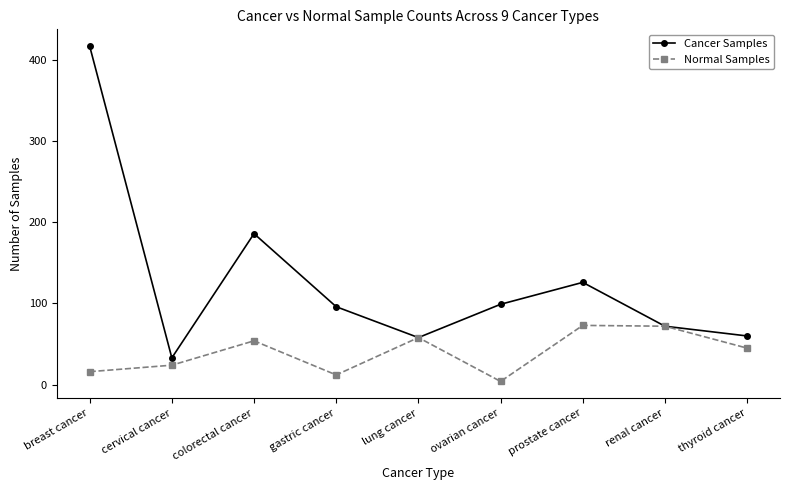

What is the label of the 8th point from the left?

renal cancer